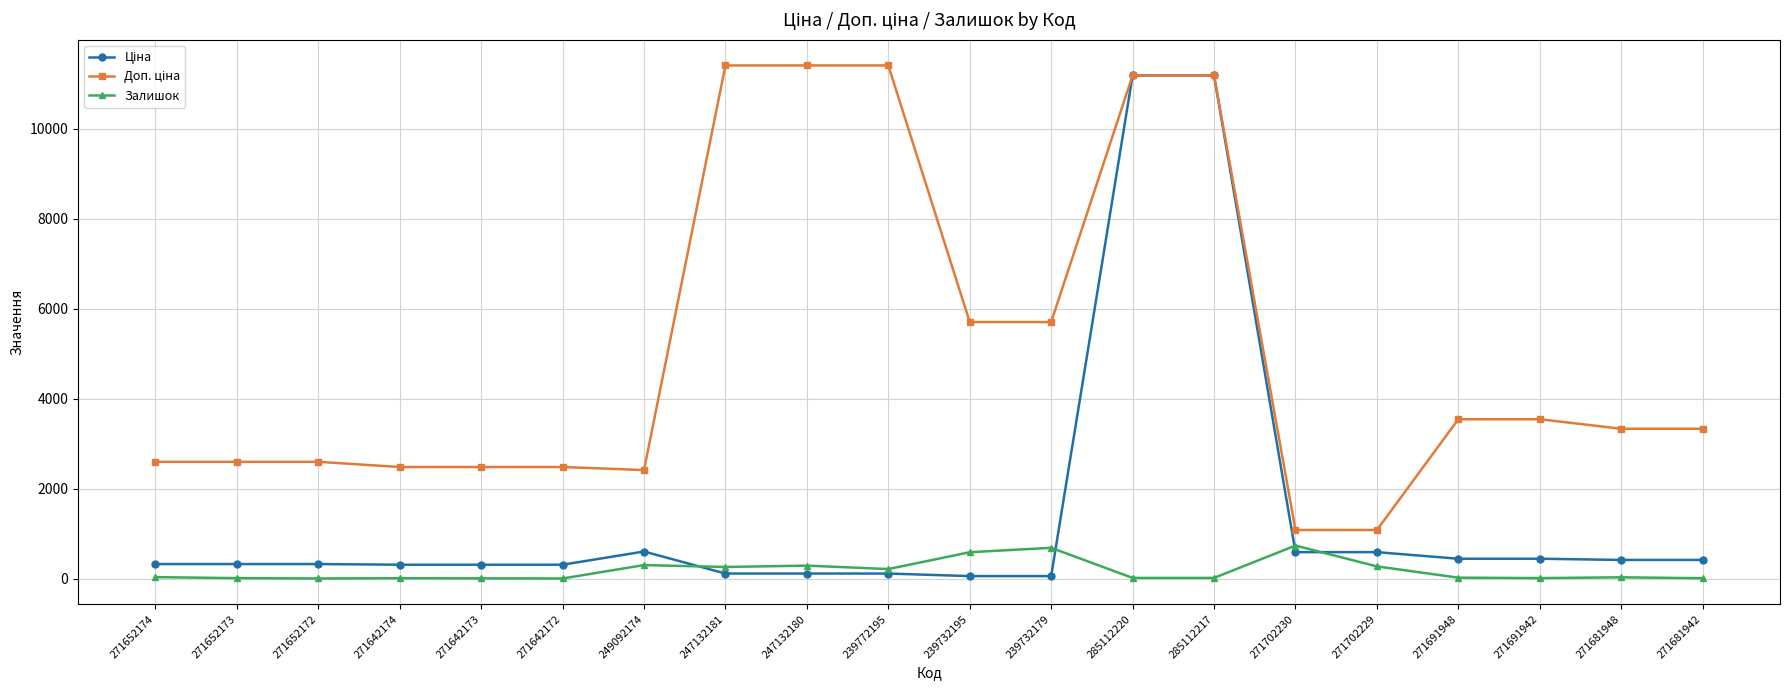

What is the value of the Залишок point at the 12th from the left?

686.0